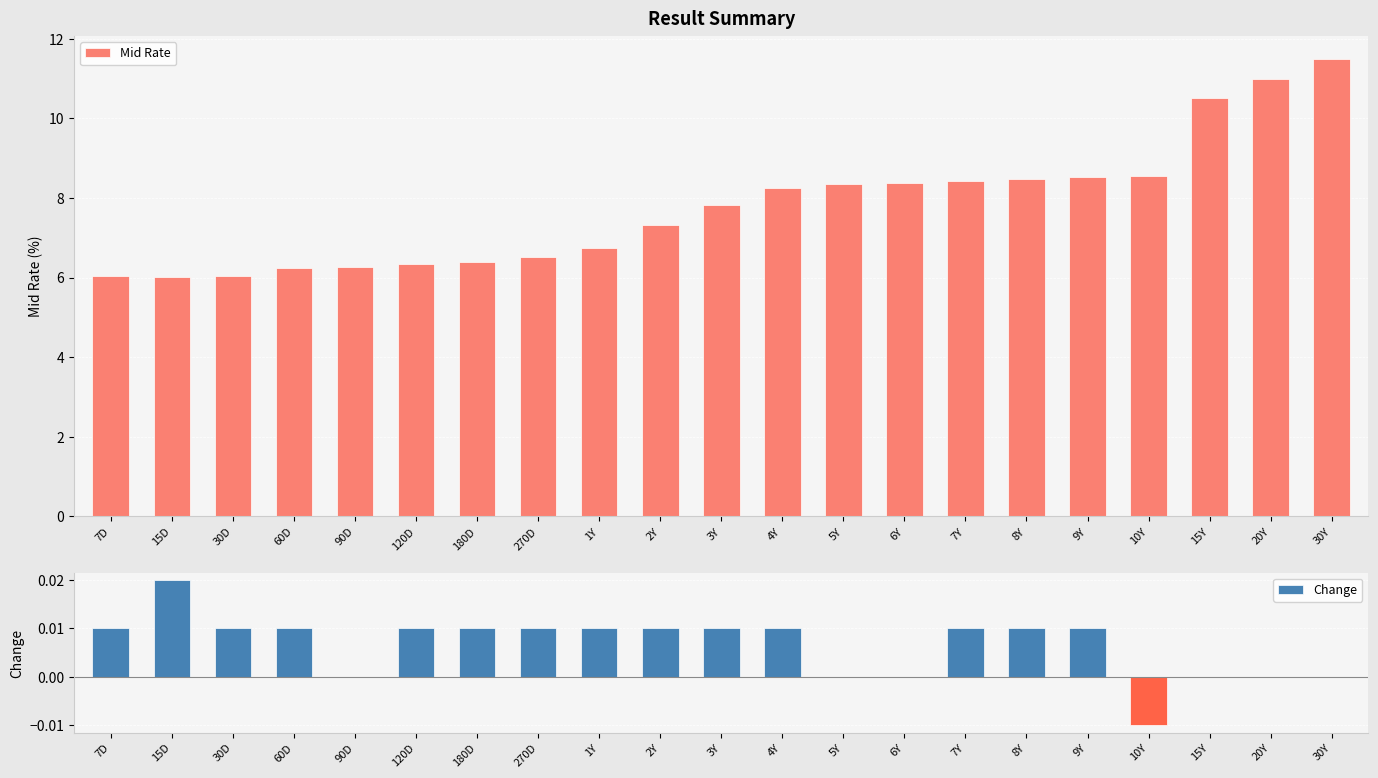

Which series changed the most between 270D and 2Y?

Mid Rate